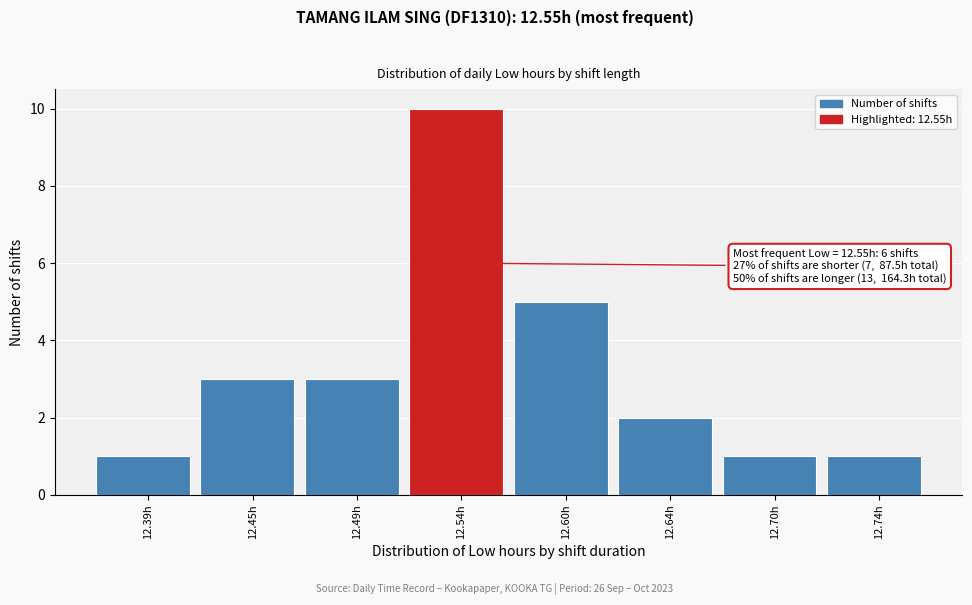

Reading right to left, extract all data points from this chart.

12.74h=1	12.70h=1	12.64h=2	12.60h=5	12.54h=10	12.49h=3	12.45h=3	12.39h=1